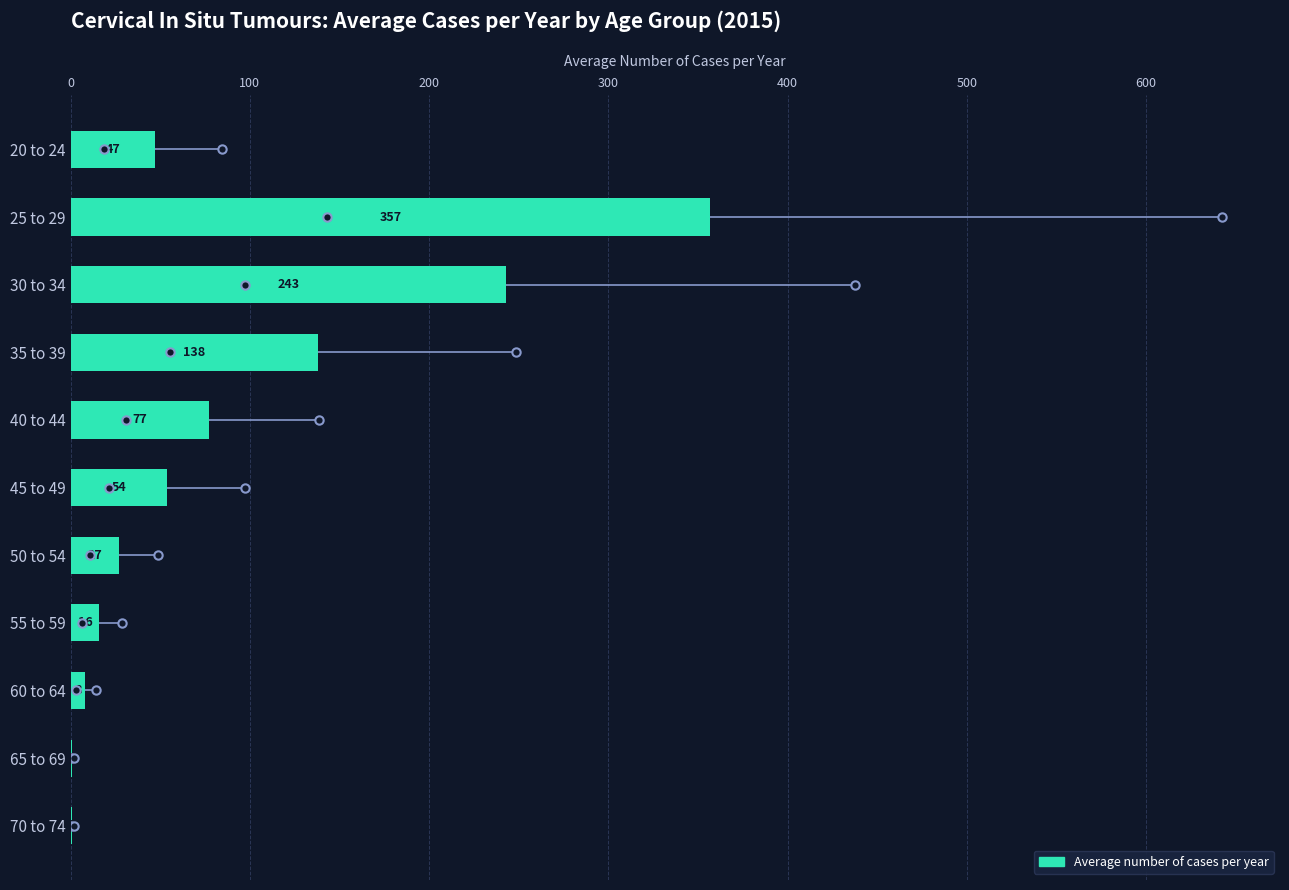

The value at 30 to 34 is 334. True or false?

False